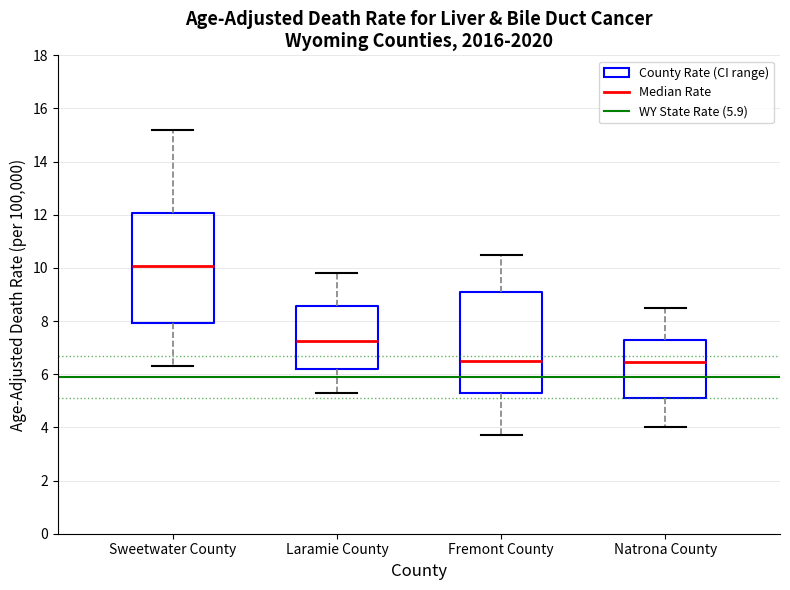

Reading left to right, read every box against the y-axis: the position of its median line, the range the box covers, and the ends of its whiskers. The values are not printed on the chart, so give them approximately, as read against the axis.

Sweetwater County: median 10.0, box 8.0 to 12.0, whiskers 6.4 to 15.2
Laramie County: median 7.2, box 6.2 to 8.6, whiskers 5.4 to 9.8
Fremont County: median 6.6, box 5.2 to 9.0, whiskers 3.8 to 10.6
Natrona County: median 6.4, box 5.0 to 7.2, whiskers 4.0 to 8.6